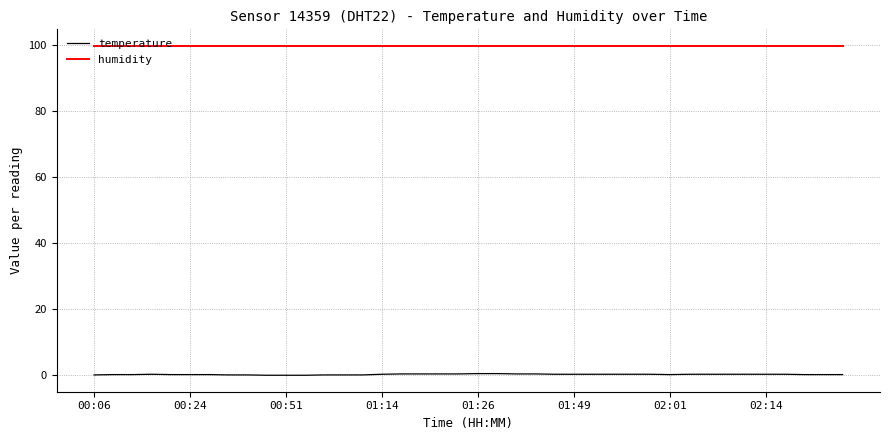

What is the lowest value of the humidity series?

99.9